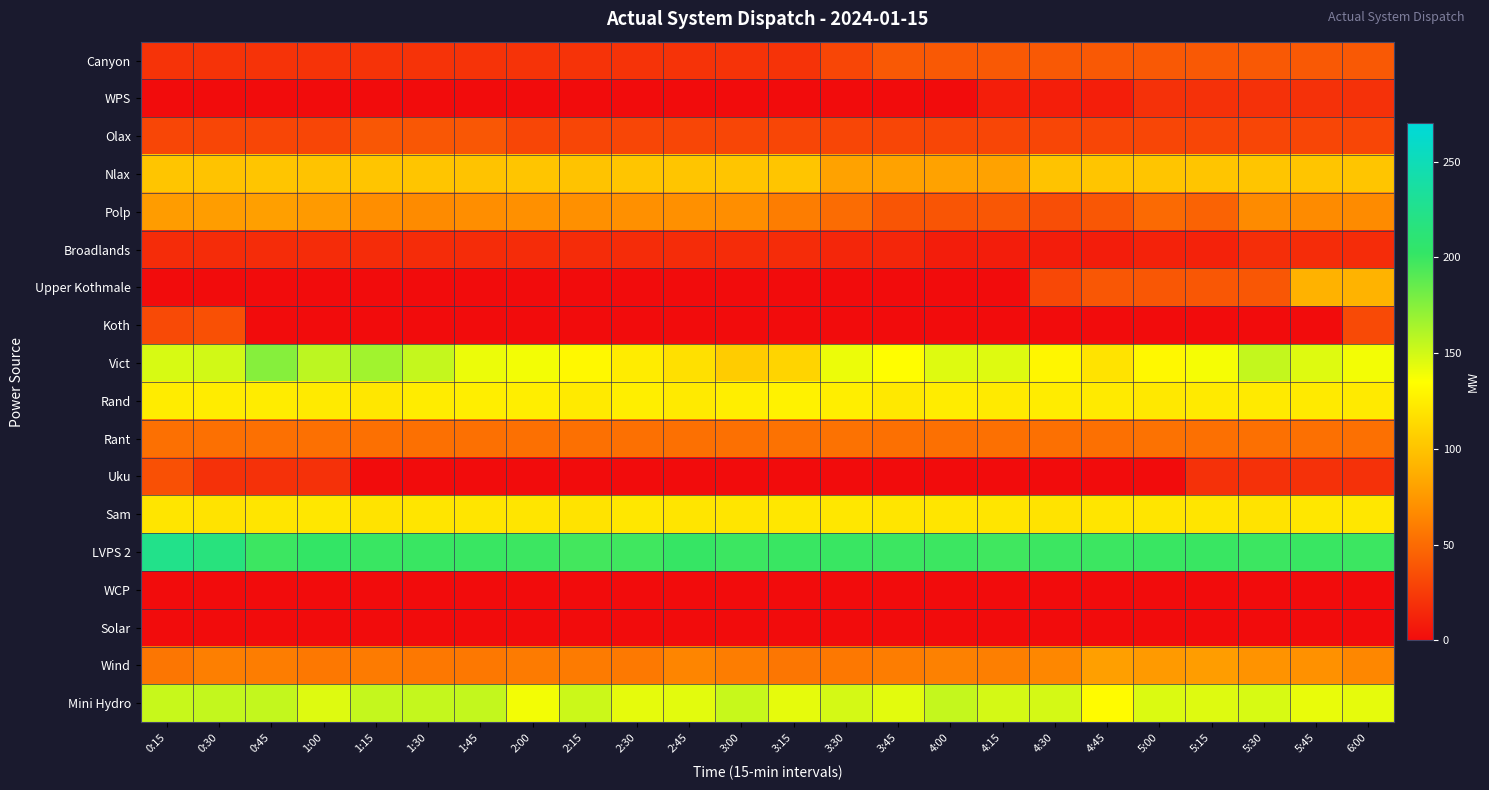

Reading left to right, extract all data points from this chart.

Canyon: 0:15=21	0:30=21	0:45=21	1:00=21	1:15=21	1:30=21	1:45=21	2:00=21	2:15=21	2:30=21	2:45=21	3:00=21	3:15=21	3:30=31	3:45=41	4:00=41	4:15=41	4:30=41	4:45=41	5:00=41	5:15=41	5:30=41	5:45=41	6:00=41
WPS: 0:15=0	0:30=0	0:45=0	1:00=0	1:15=0	1:30=0	1:45=0	2:00=0	2:15=0	2:30=0	2:45=0	3:00=0	3:15=0	3:30=0	3:45=0	4:00=0	4:15=10	4:30=10	4:45=10	5:00=20	5:15=20	5:30=20	5:45=20	6:00=20
Olax: 0:15=31	0:30=31	0:45=31	1:00=31	1:15=40	1:30=40	1:45=40	2:00=31	2:15=31	2:30=31	2:45=31	3:00=31	3:15=31	3:30=31	3:45=31	4:00=31	4:15=31	4:30=31	4:45=31	5:00=31	5:15=31	5:30=31	5:45=31	6:00=31
Nlax: 0:15=101	0:30=100	0:45=101	1:00=100	1:15=101	1:30=101	1:45=100	2:00=101	2:15=100	2:30=101	2:45=101	3:00=101	3:15=101	3:30=81	3:45=81	4:00=81	4:15=81	4:30=100	4:45=101	5:00=101	5:15=101	5:30=101	5:45=101	6:00=101
Polp: 0:15=77	0:30=78	0:45=79	1:00=76	1:15=69	1:30=67	1:45=69	2:00=70	2:15=70	2:30=70	2:45=70	3:00=69	3:15=60	3:30=51	3:45=39	4:00=39	4:15=40	4:30=35	4:45=40	5:00=50	5:15=46	5:30=67	5:45=67	6:00=67
Broadlands: 0:15=17	0:30=17	0:45=17	1:00=17	1:15=17	1:30=17	1:45=17	2:00=17	2:15=17	2:30=17	2:45=17	3:00=17	3:15=17	3:30=14	3:45=14	4:00=9	4:15=9	4:30=9	4:45=9	5:00=12	5:15=12	5:30=18	5:45=17	6:00=17
Upper Kothmale: 0:15=0	0:30=0	0:45=0	1:00=0	1:15=0	1:30=0	1:45=0	2:00=0	2:15=0	2:30=0	2:45=0	3:00=0	3:15=0	3:30=0	3:45=0	4:00=0	4:15=0	4:30=32	4:45=40	5:00=40	5:15=40	5:30=40	5:45=90	6:00=91
Koth: 0:15=33	0:30=36	0:45=0	1:00=0	1:15=0	1:30=0	1:45=0	2:00=0	2:15=0	2:30=0	2:45=0	3:00=0	3:15=0	3:30=0	3:45=0	4:00=0	4:15=0	4:30=0	4:45=0	5:00=0	5:15=0	5:30=0	5:45=0	6:00=33
Vict: 0:15=148	0:30=150	0:45=175	1:00=157	1:15=166	1:30=154	1:45=141	2:00=139	2:15=131	2:30=124	2:45=117	3:00=105	3:15=110	3:30=141	3:45=134	4:00=146	4:15=146	4:30=130	4:45=119	5:00=131	5:15=138	5:30=155	5:45=146	6:00=139
Rand: 0:15=124	0:30=124	0:45=124	1:00=123	1:15=121	1:30=124	1:45=125	2:00=125	2:15=123	2:30=125	2:45=123	3:00=125	3:15=128	3:30=125	3:45=122	4:00=124	4:15=123	4:30=124	4:45=123	5:00=122	5:15=123	5:30=123	5:45=123	6:00=123
Rant: 0:15=53	0:30=53	0:45=53	1:00=53	1:15=53	1:30=53	1:45=53	2:00=53	2:15=53	2:30=53	2:45=53	3:00=53	3:15=54	3:30=54	3:45=53	4:00=53	4:15=53	4:30=53	4:45=53	5:00=54	5:15=53	5:30=53	5:45=53	6:00=53
Uku: 0:15=36	0:30=20	0:45=20	1:00=20	1:15=0	1:30=0	1:45=0	2:00=0	2:15=0	2:30=0	2:45=0	3:00=0	3:15=0	3:30=0	3:45=0	4:00=0	4:15=0	4:30=0	4:45=0	5:00=0	5:15=20	5:30=20	5:45=20	6:00=20
Sam: 0:15=120	0:30=119	0:45=120	1:00=121	1:15=119	1:30=120	1:45=120	2:00=120	2:15=119	2:30=121	2:45=120	3:00=120	3:15=121	3:30=121	3:45=120	4:00=120	4:15=120	4:30=119	4:45=120	5:00=120	5:15=120	5:30=119	5:45=121	6:00=121
LVPS 2: 0:15=224	0:30=216	0:45=199	1:00=202	1:15=200	1:30=200	1:45=200	2:00=199	2:15=197	2:30=198	2:45=201	3:00=199	3:15=200	3:30=200	3:45=199	4:00=199	4:15=198	4:30=199	4:45=199	5:00=200	5:15=200	5:30=199	5:45=200	6:00=199
WCP: 0:15=0	0:30=0	0:45=0	1:00=0	1:15=0	1:30=0	1:45=0	2:00=0	2:15=0	2:30=0	2:45=0	3:00=0	3:15=0	3:30=0	3:45=0	4:00=0	4:15=0	4:30=0	4:45=0	5:00=0	5:15=0	5:30=0	5:45=0	6:00=0
Solar: 0:15=0	0:30=0	0:45=0	1:00=0	1:15=0	1:30=0	1:45=0	2:00=0	2:15=0	2:30=0	2:45=0	3:00=0	3:15=0	3:30=0	3:45=0	4:00=0	4:15=0	4:30=0	4:45=0	5:00=0	5:15=0	5:30=0	5:45=0	6:00=0
Wind: 0:15=56	0:30=61	0:45=60	1:00=57	1:15=59	1:30=57	1:45=57	2:00=59	2:15=59	2:30=58	2:45=64	3:00=60	3:15=56	3:30=57	3:45=60	4:00=62	4:15=61	4:30=65	4:45=79	5:00=76	5:15=78	5:30=72	5:45=71	6:00=65
Mini Hydro: 0:15=153	0:30=155	0:45=155	1:00=146	1:15=154	1:30=154	1:45=155	2:00=139	2:15=152	2:30=143	2:45=144	3:00=153	3:15=143	3:30=149	3:45=144	4:00=154	4:15=149	4:30=149	4:45=133	5:00=147	5:15=146	5:30=148	5:45=142	6:00=143